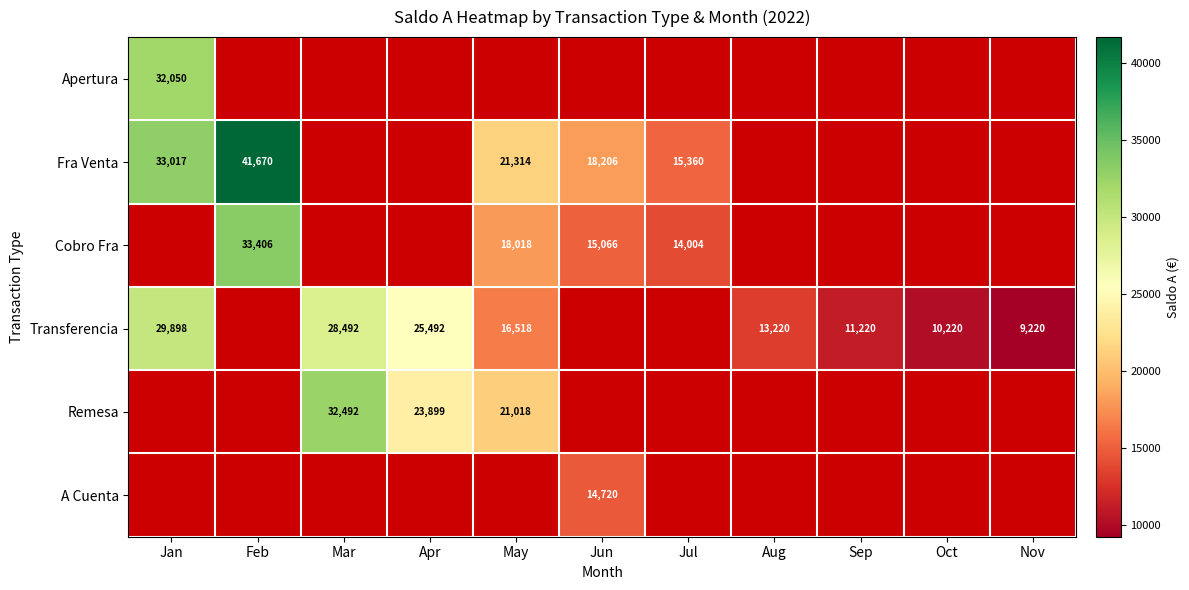

At which label does Fra Venta reach its minimum?

Jul